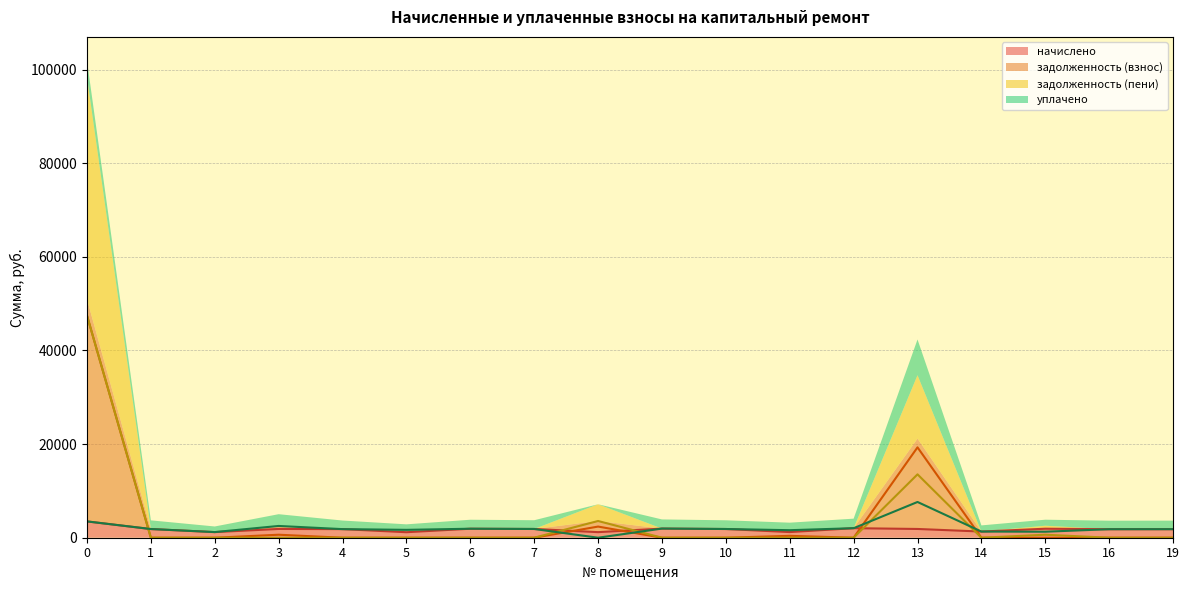

True or false: начислено has a value of 2645.0 at 16.

False